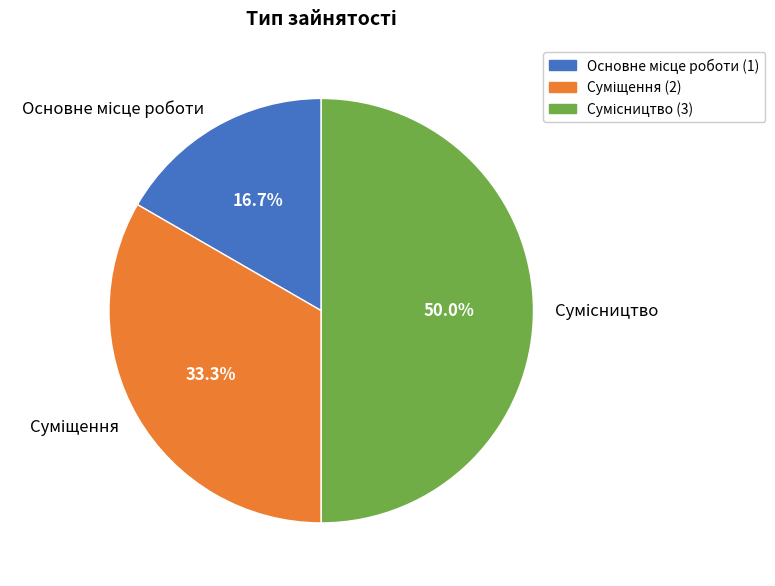

To the nearest percent, what portion does Основне місце роботи represent?

17%